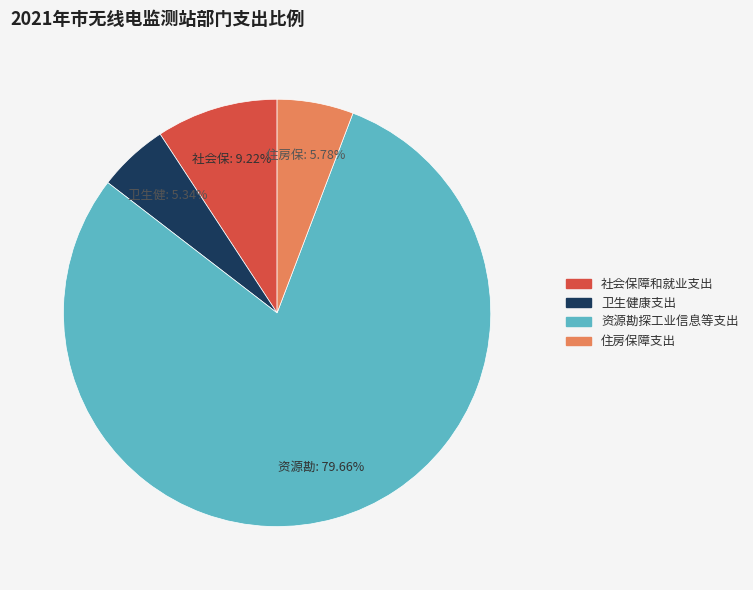

Does any single category account for the majority?

Yes